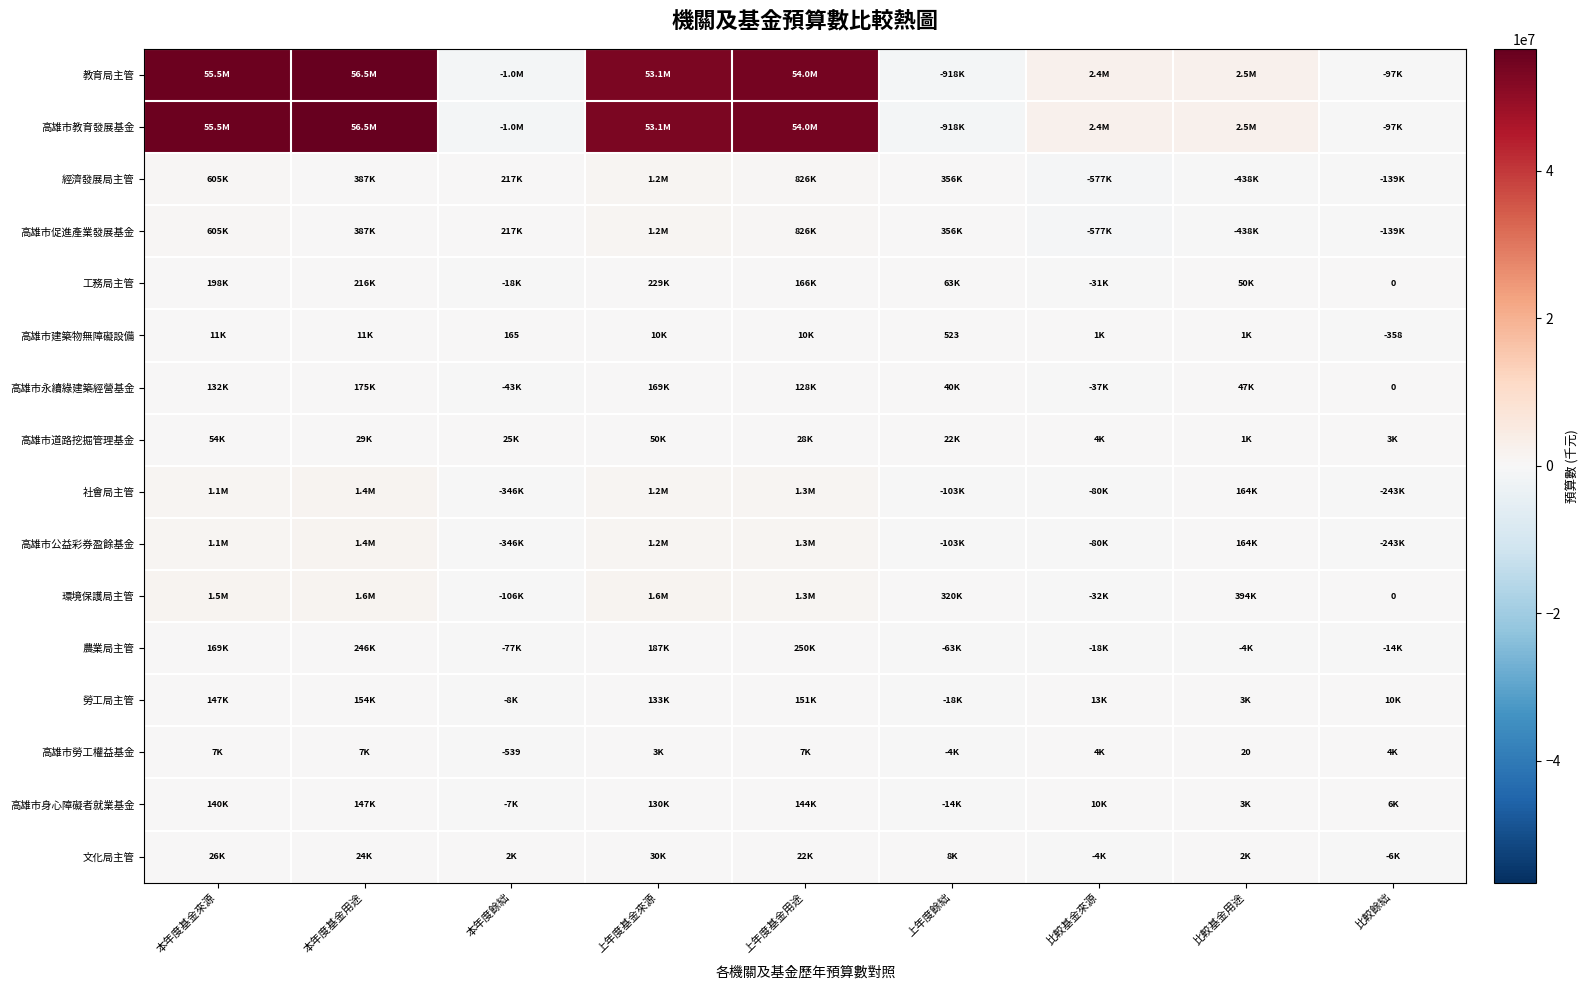

What is the smallest value displayed?

-1014944